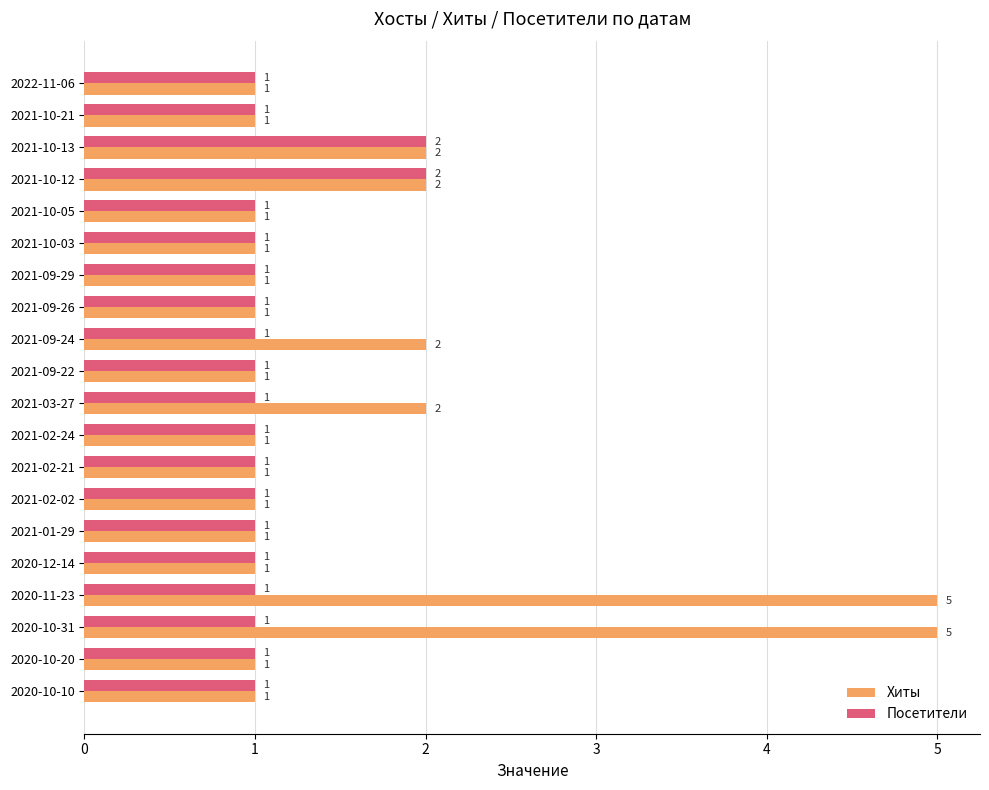

Which series has the largest total across all categories?

Хиты